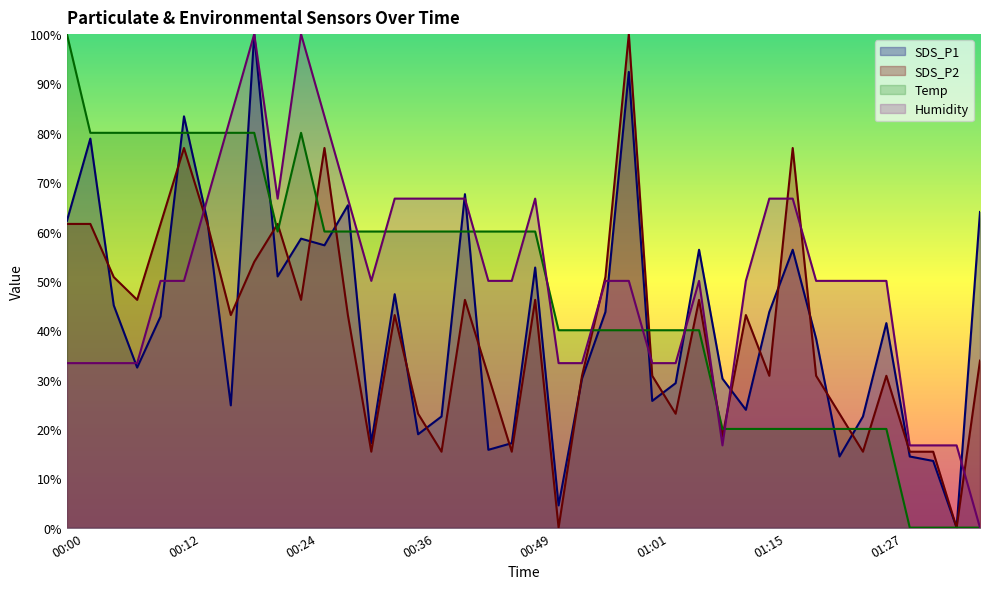

In Humidity, how many points are lower than both neighbors (excluding endpoints)?

3